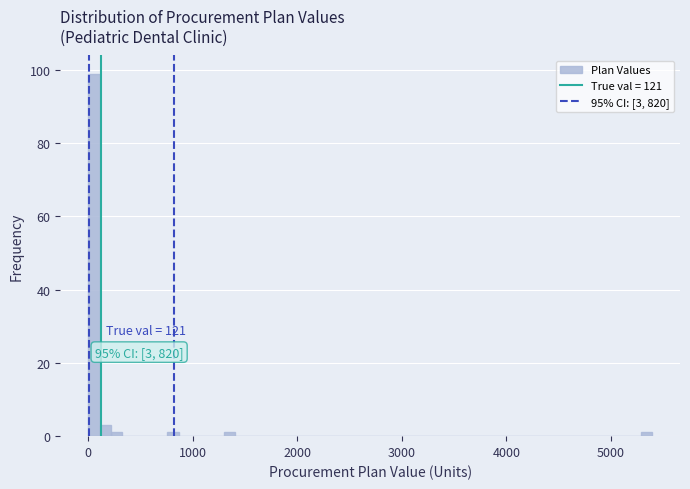

Around what value on the x-axis is the tallest bar? Give the approximate position of its centre, as read against the axis.

100